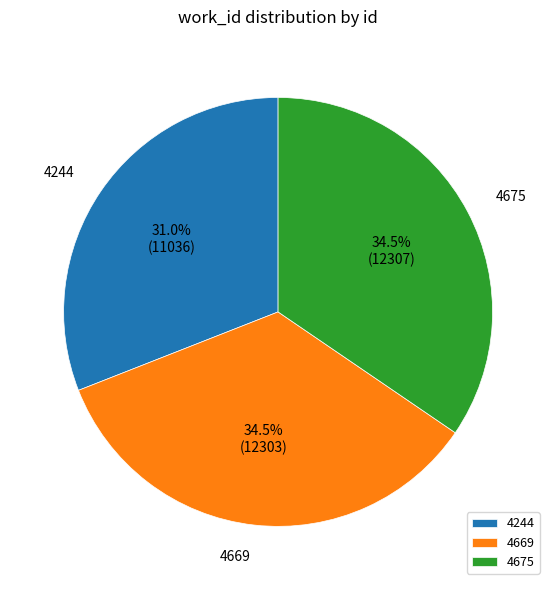

Combined, what portion of the pie is 4675 and 4244?

65.5%